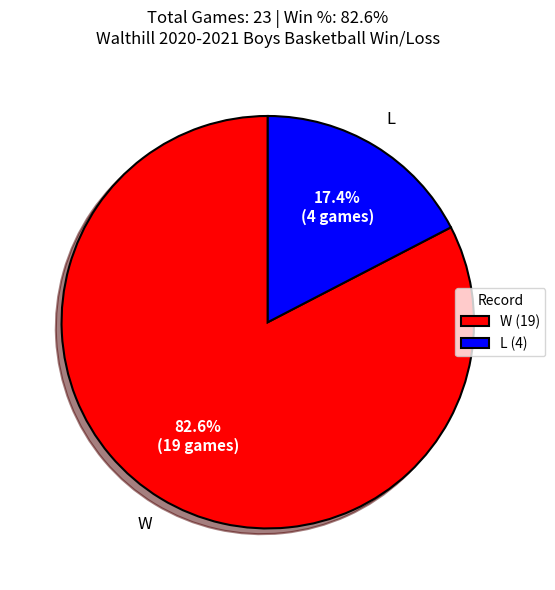

To the nearest percent, what is the average slice percentage?

50%